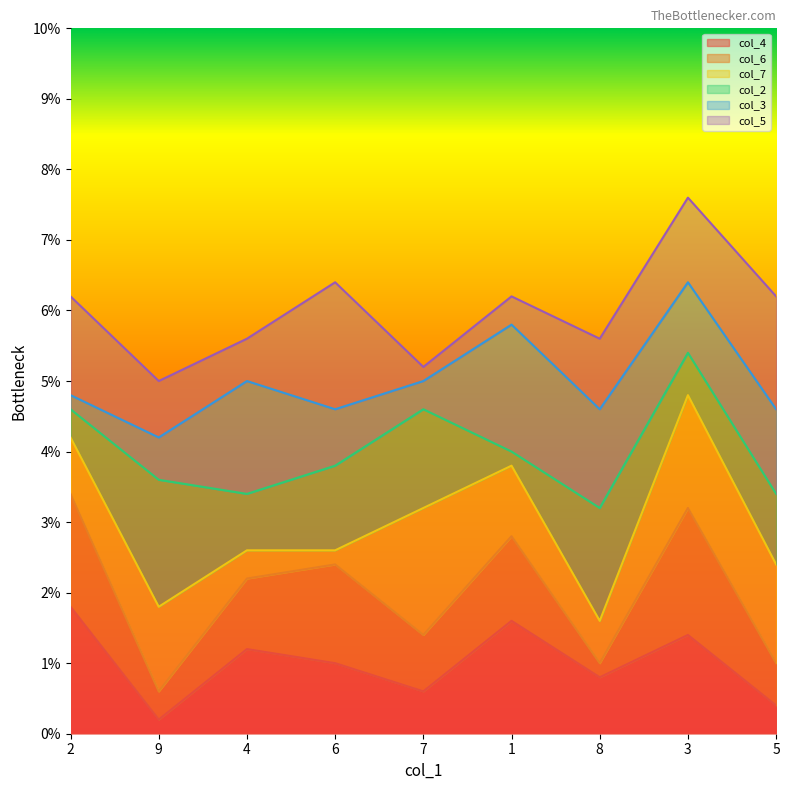

Where is the first local maximum for col_4?

4